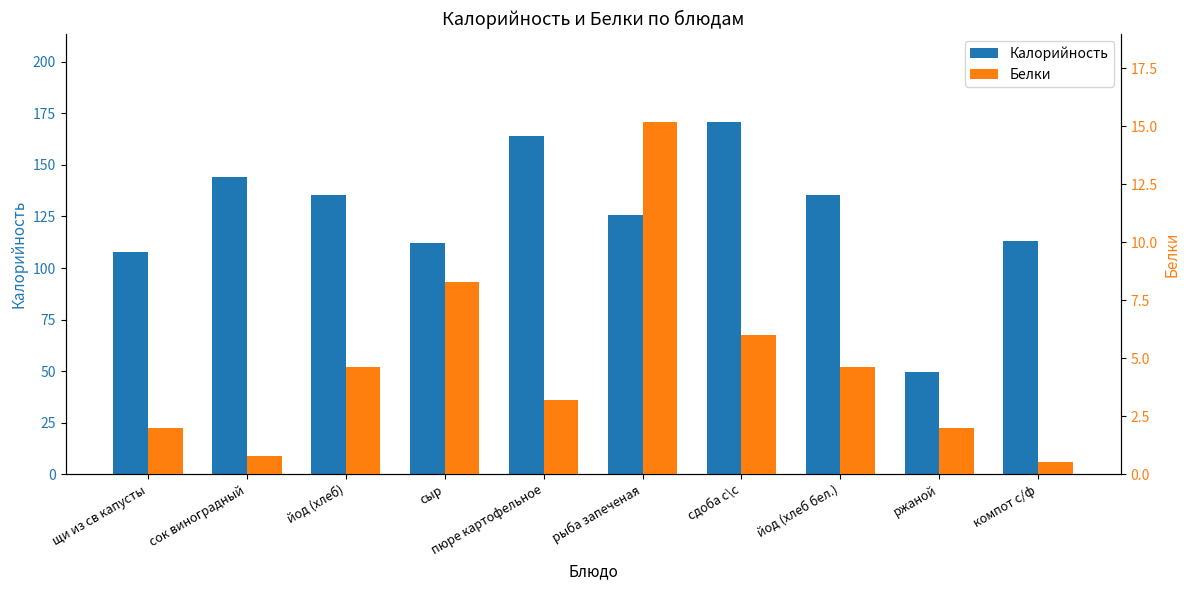

At which label is Калорийность closest to 110?

щи из св капусты